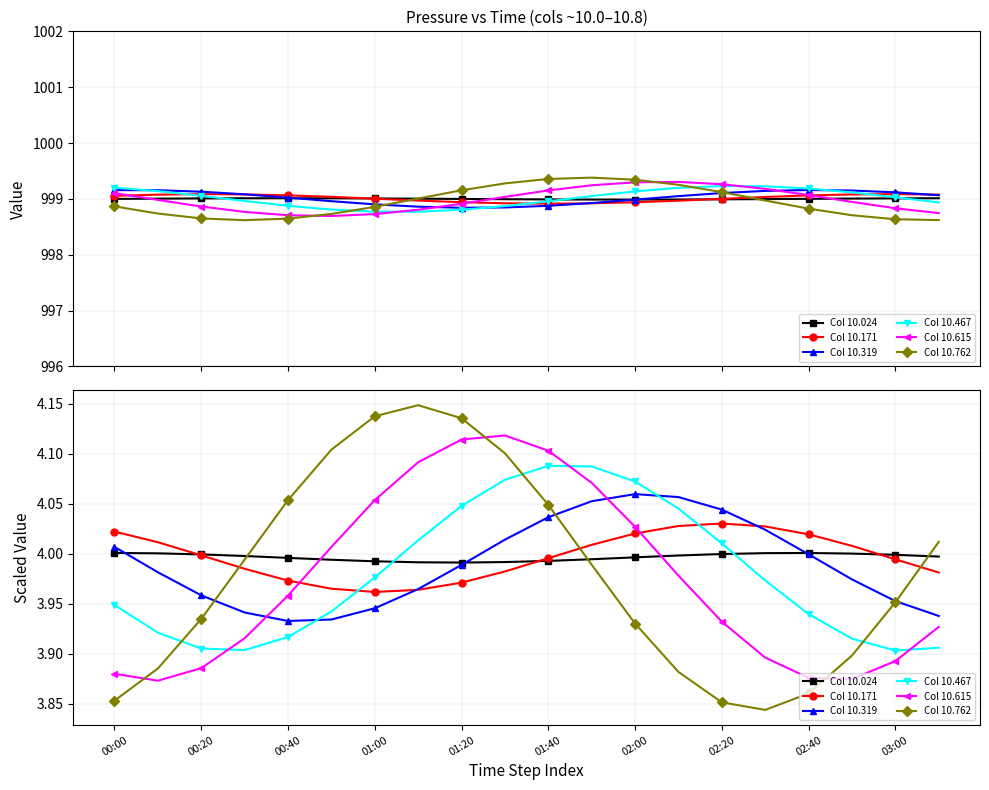

True or false: Col 10.467 has more than 0 interior local peaks.

True